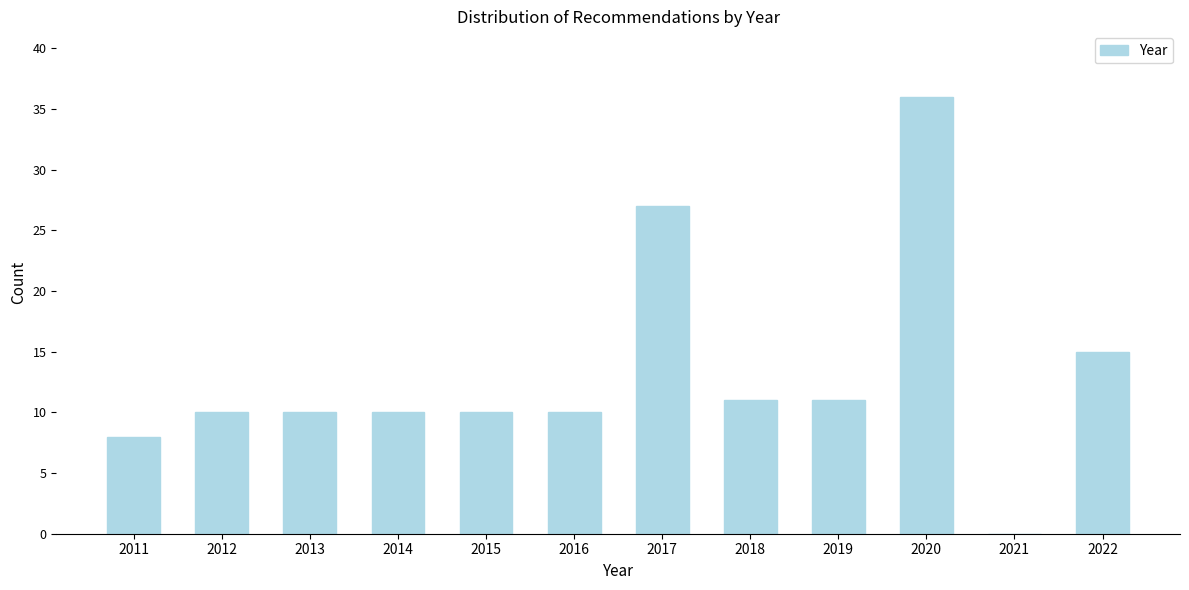

Reading left to right, list all the values displayed in this chart.

2011=8	2012=10	2013=10	2014=10	2015=10	2016=10	2017=27	2018=11	2019=11	2020=36	2021=0	2022=15